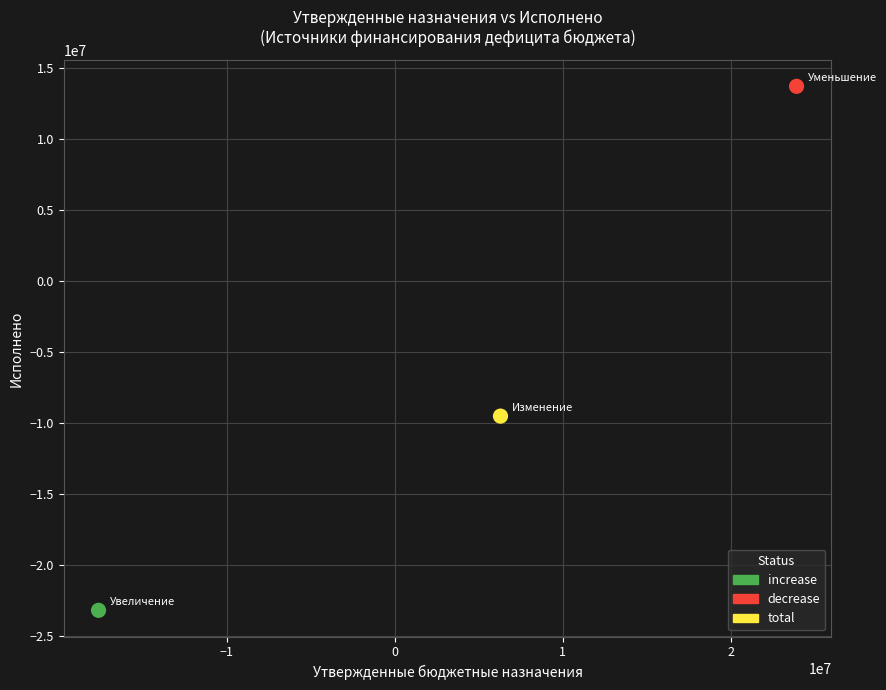

What are all the series names shown in the legend?

increase, decrease, total